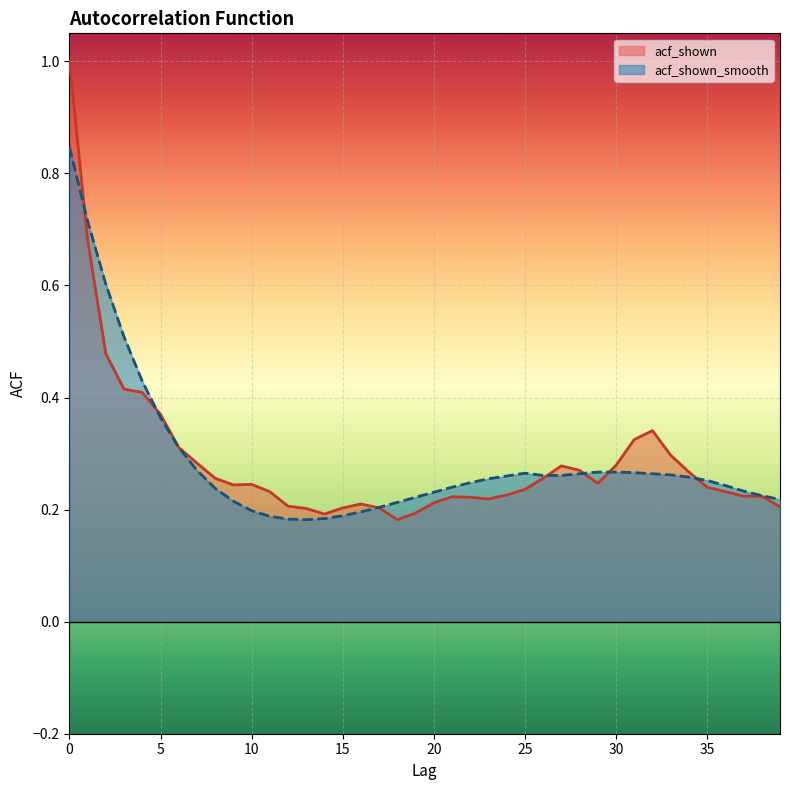

Which has a higher value, 29 or 6?

6